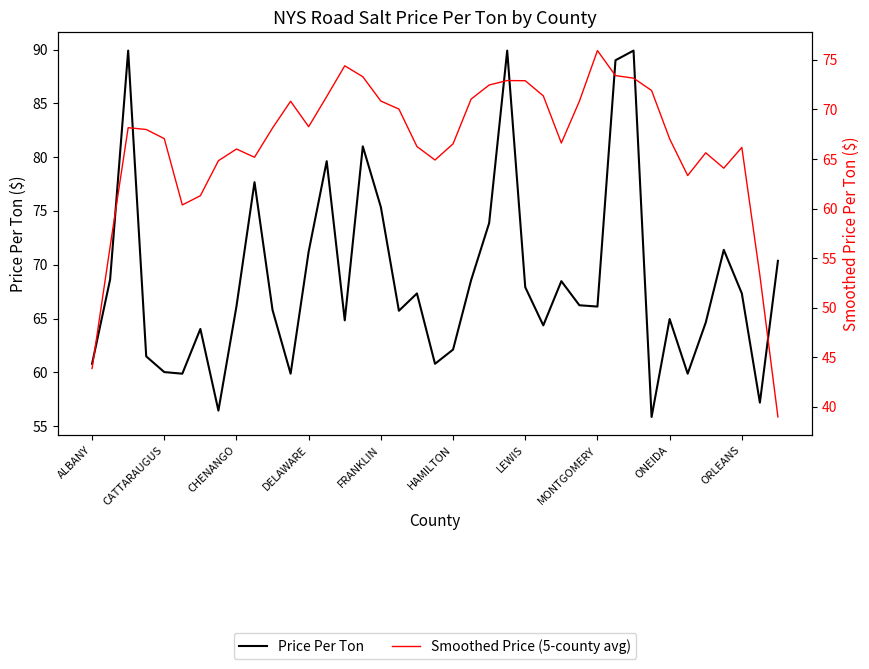

The Price Per Ton series shows 98.8 at 22. True or false?

False